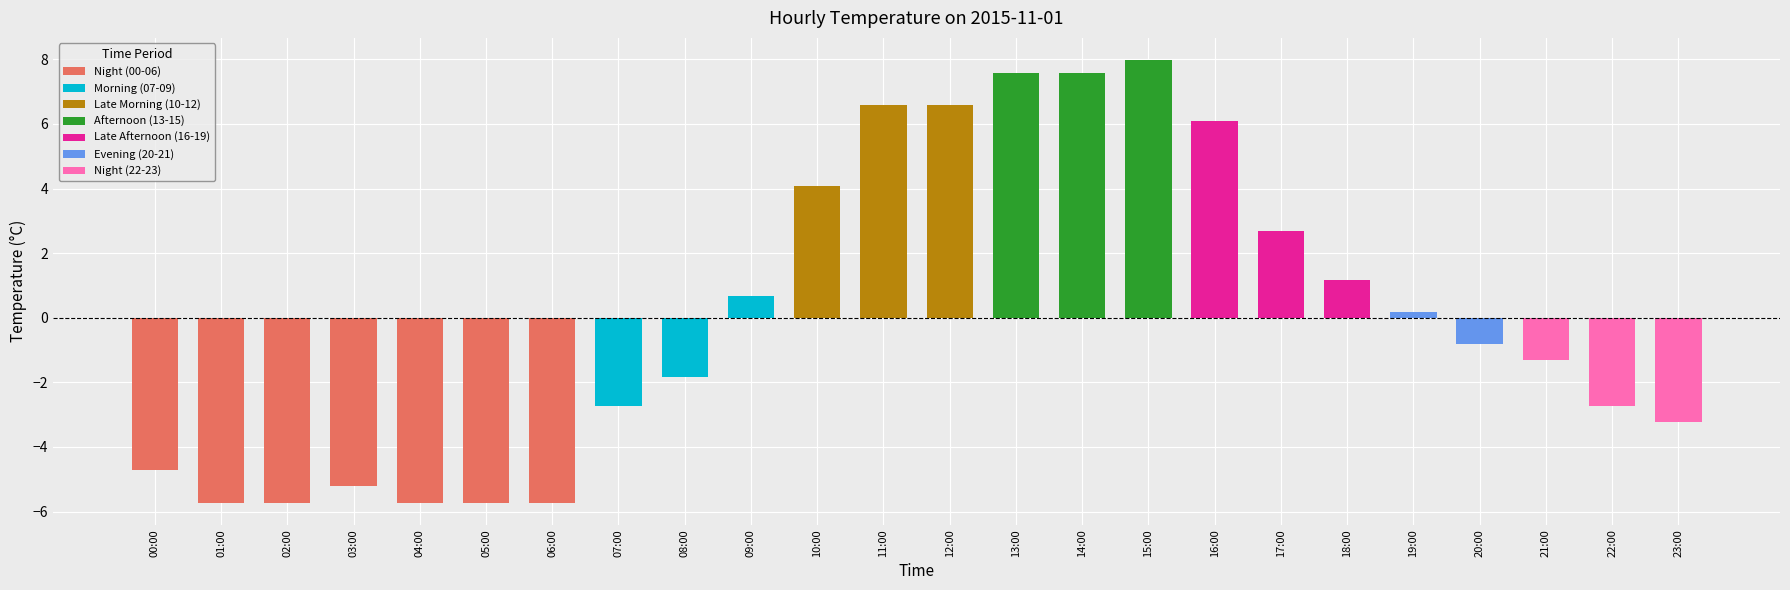

What is the change in value from 07:00 to 08:00?

+0.9